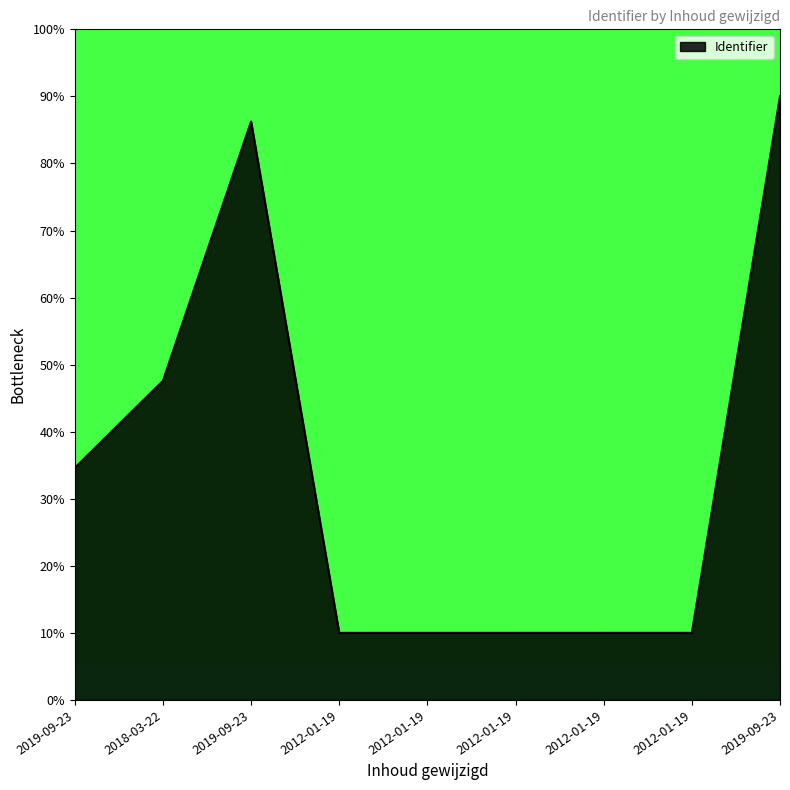

How many interior local valleys (lower than both neighbors) does the data have?

1